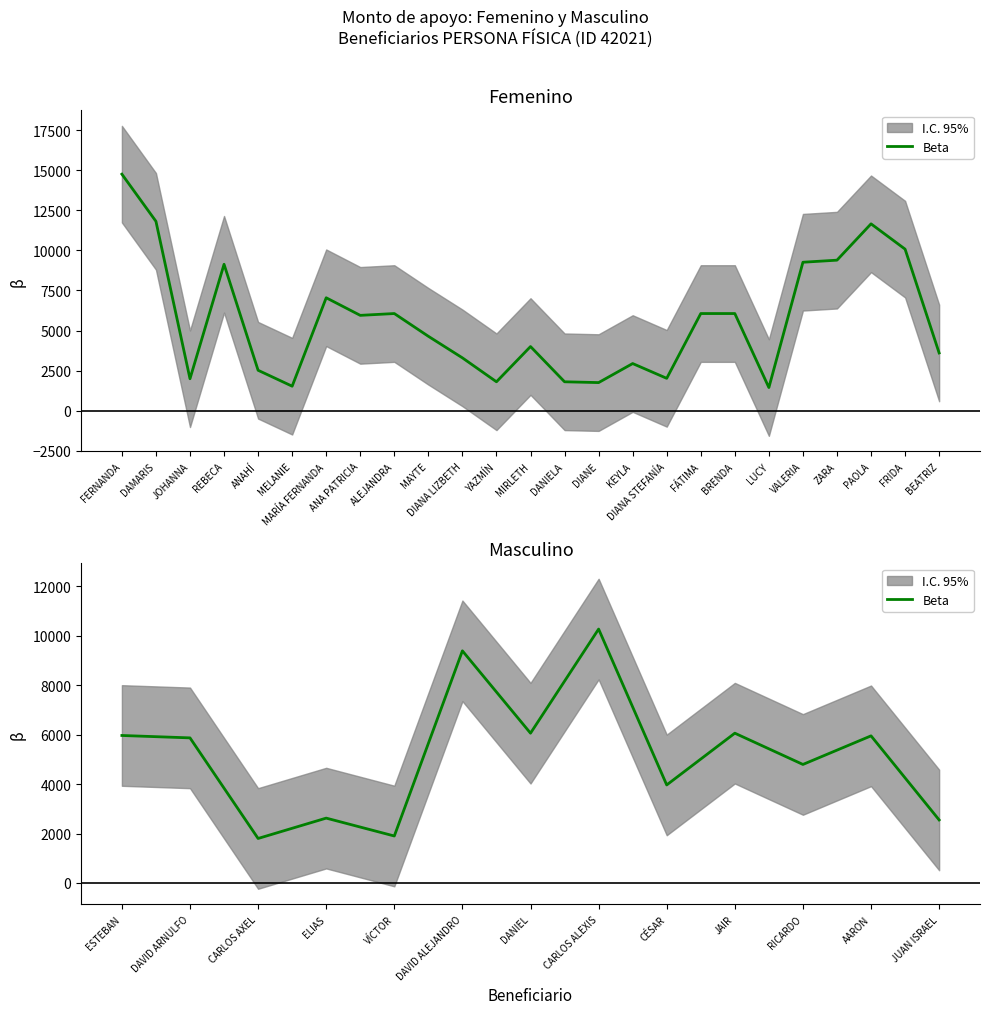

Reading right to left, what are all the values shown in this chart?

2550.0	5952.0	4795.2	6060.0	3966.0	10272.5	6060.0	9392.0	1900.0	2623.5	1800.0	5870.0	5967.0